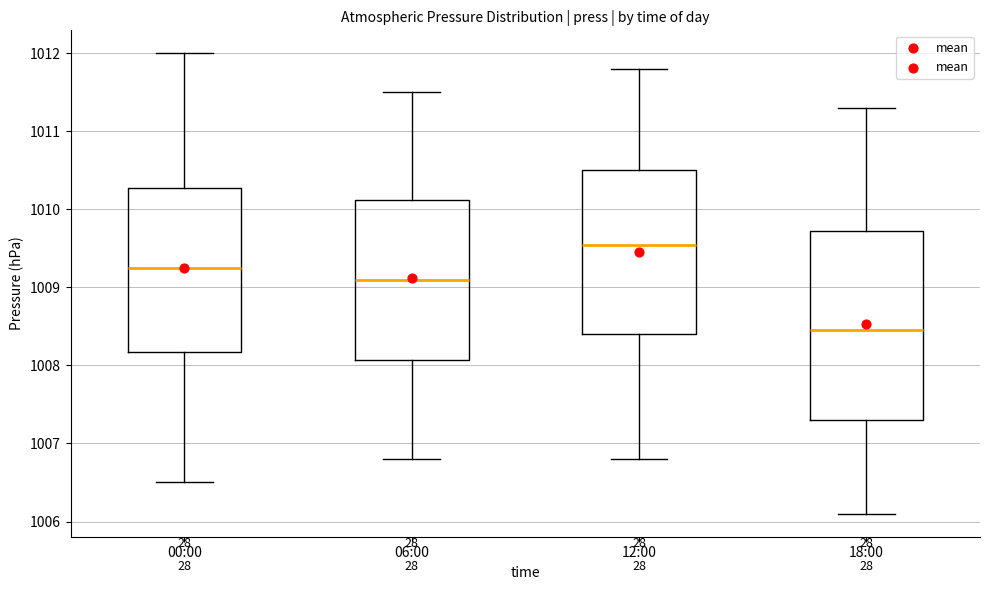

Reading left to right, transcribe this box plot: for each box, give where its median line is, the range the box spans, and where its two whiskers end, as read against the y-axis. The values are not printed on the chart, so give them approximately, as read against the axis.

00:00: median 1009.3, box 1008.2 to 1010.3, whiskers 1006.5 to 1012.0
06:00: median 1009.1, box 1008.1 to 1010.1, whiskers 1006.8 to 1011.5
12:00: median 1009.6, box 1008.4 to 1010.5, whiskers 1006.8 to 1011.8
18:00: median 1008.5, box 1007.3 to 1009.7, whiskers 1006.1 to 1011.3